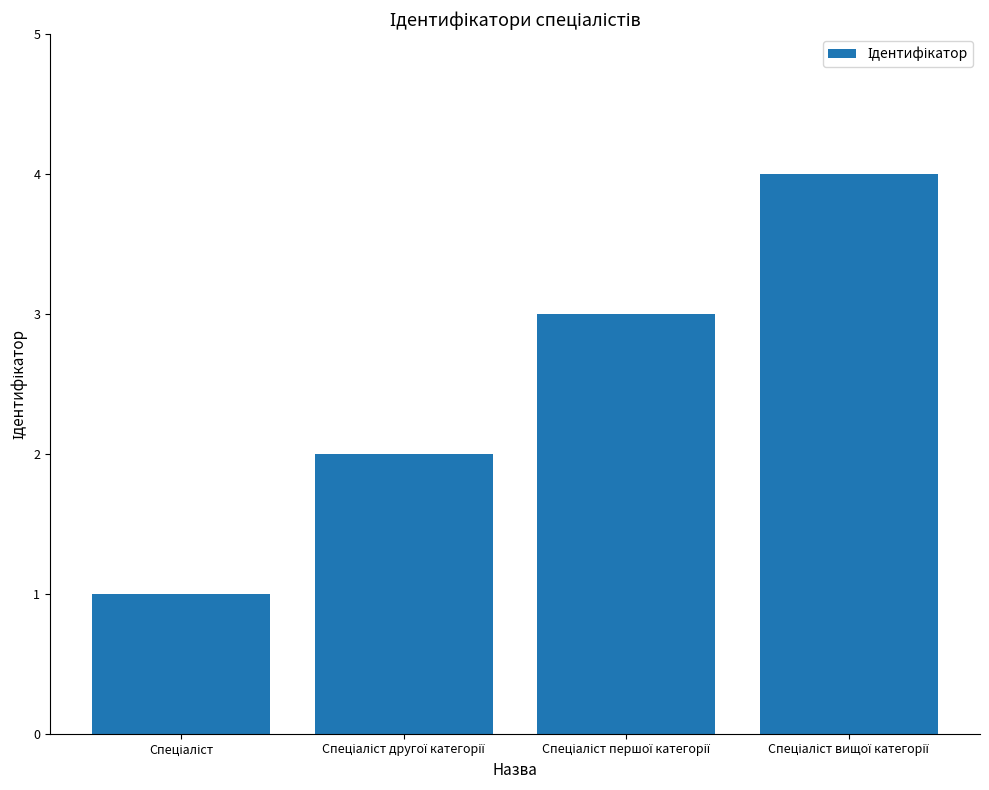

Are the bars grouped side by side (vs. stacked)?

No